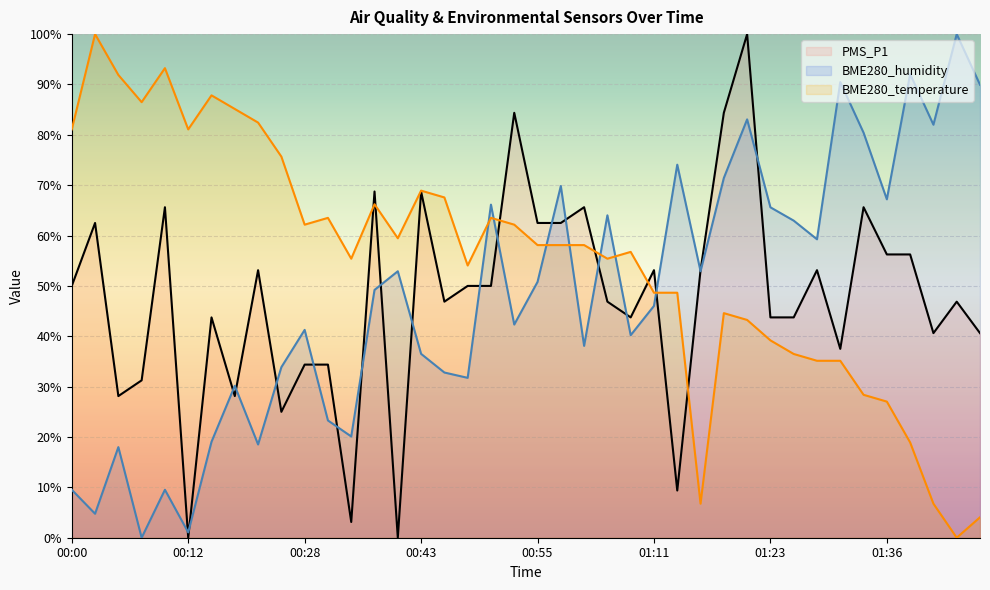

Reading left to right, what are all the values shown in this chart?

PMS_P1: 50.0	62.5	28.1	31.2	65.6	0.0	43.8	28.1	53.1	25.0	34.4	34.4	3.1	68.8	0.0	68.8	46.9	50.0	50.0	84.4	62.5	62.5	65.6	46.9	43.8	53.1	9.4	53.1	84.4	100.0	43.8	43.8	53.1	37.5	65.6	56.2	56.2	40.6	46.9	40.6
BME280_humidity: 9.5	4.8	18.0	0.0	9.5	1.1	19.0	30.2	18.5	33.9	41.3	23.3	20.1	49.2	52.9	36.5	32.8	31.7	66.1	42.3	50.8	69.8	38.1	64.0	40.2	46.0	74.1	52.9	71.4	83.1	65.6	63.0	59.3	90.5	80.4	67.2	92.1	82.0	100.0	89.9
BME280_temperature: 81.1	100.0	91.9	86.5	93.2	81.1	87.8	85.1	82.4	75.7	62.2	63.5	55.4	66.2	59.5	68.9	67.6	54.1	63.5	62.2	58.1	58.1	58.1	55.4	56.8	48.6	48.6	6.8	44.6	43.2	39.2	36.5	35.1	35.1	28.4	27.0	18.9	6.8	0.0	4.1